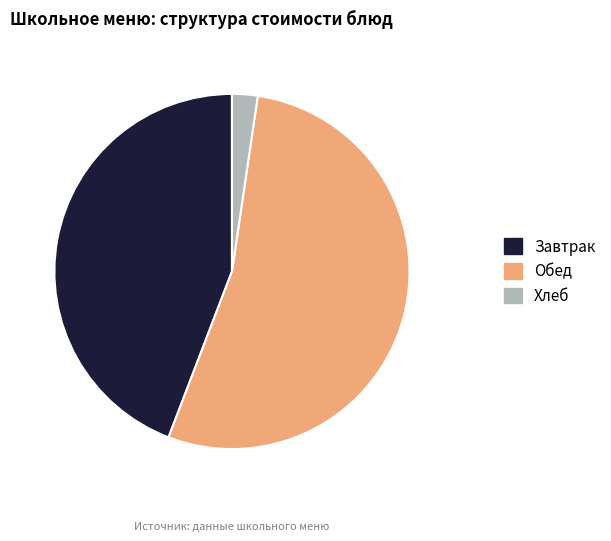

Which category has the smallest portion of the pie?

Хлеб